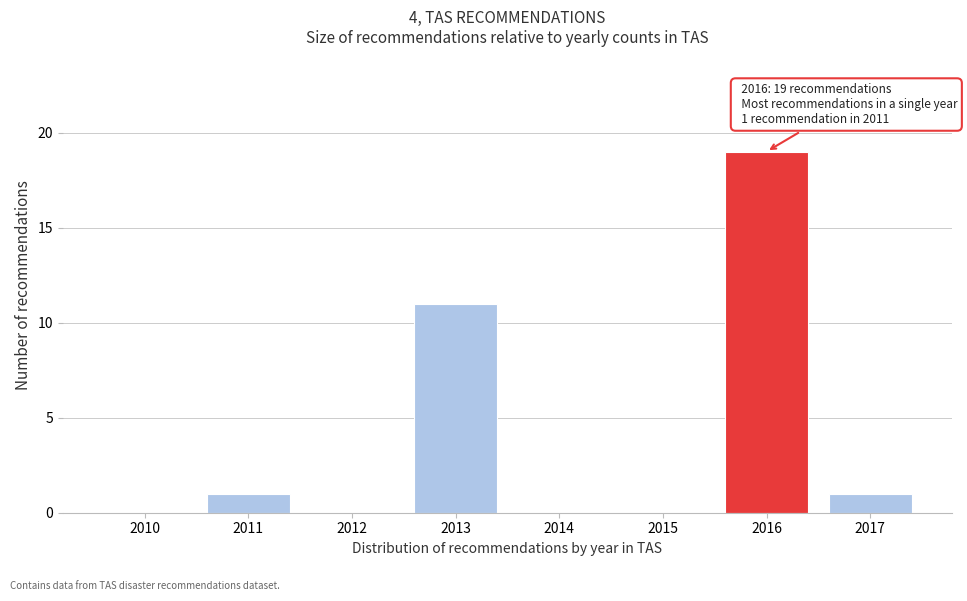

Reading left to right, list all the values displayed in this chart.

2010=0	2011=1	2012=0	2013=11	2014=0	2015=0	2016=19	2017=1